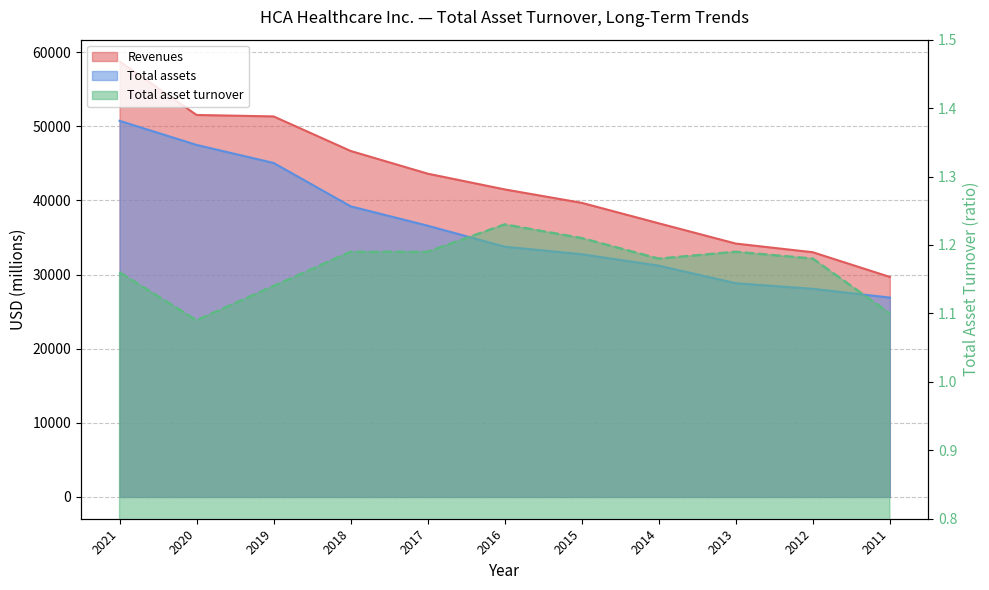

What is the difference between the second highest and minimum values in the Total assets series?

20592.0